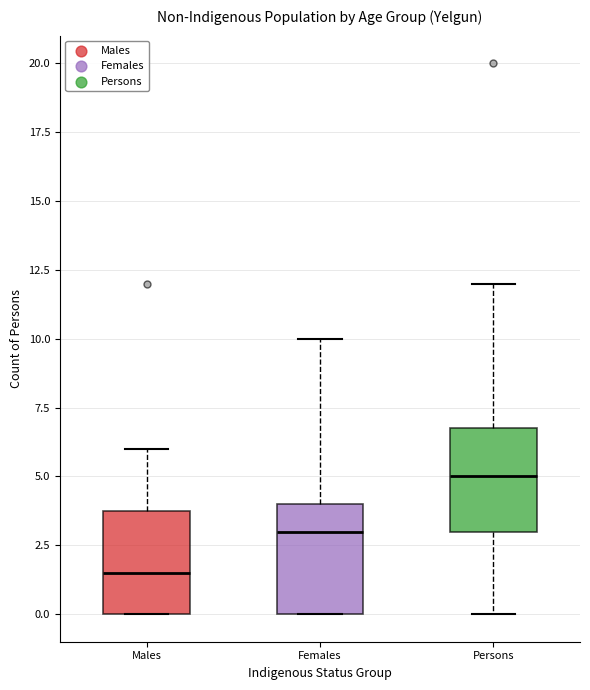

Which box's median line is the highest?

Persons